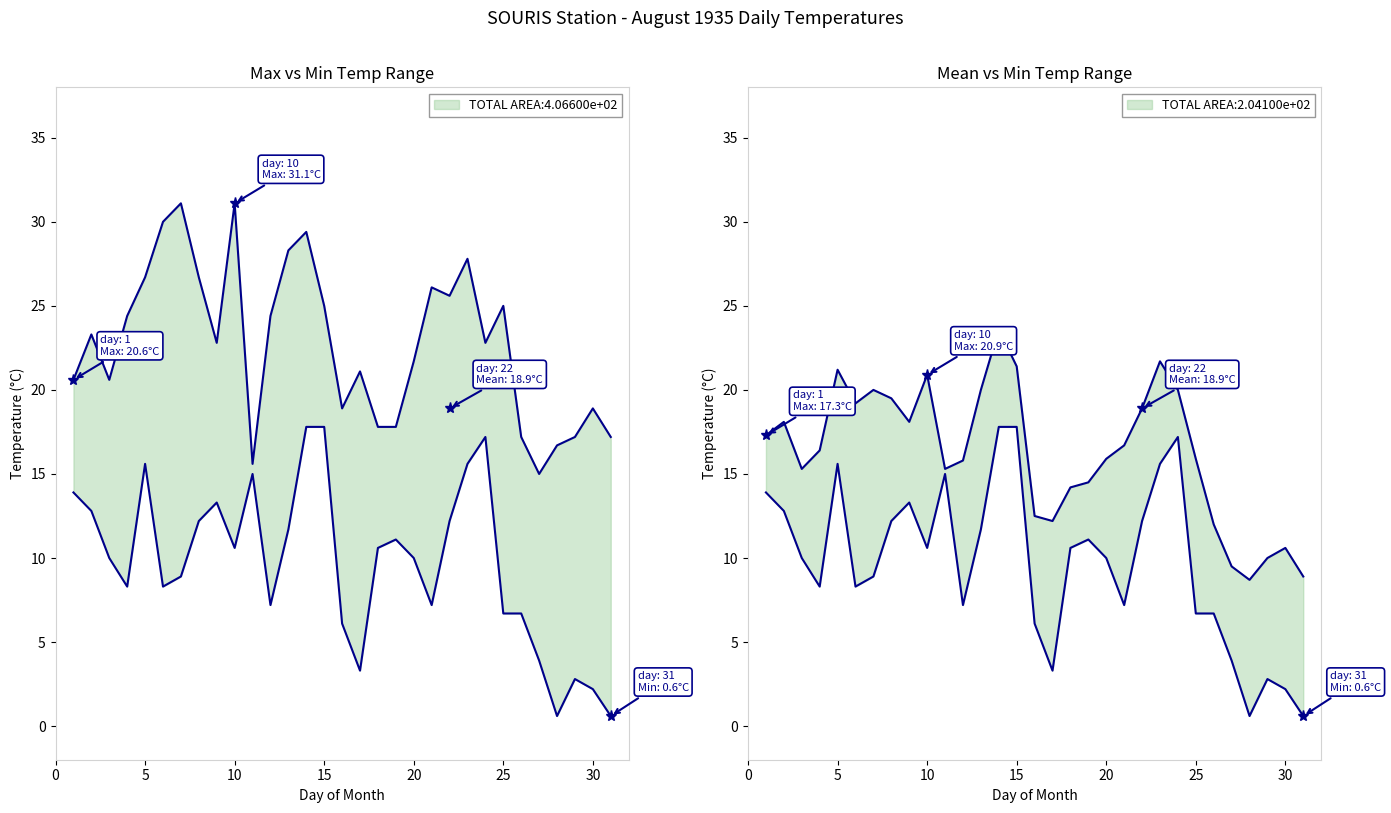

What is the sum of all Min Temp (C) values?

300.2